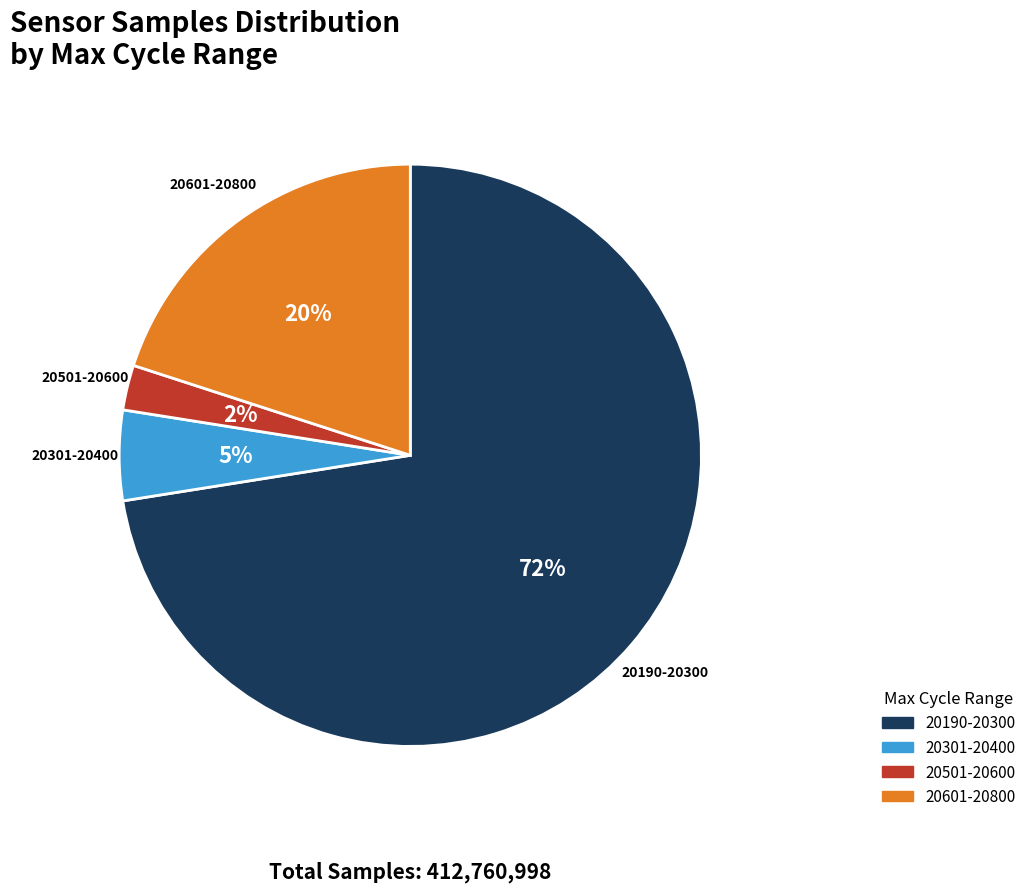

To the nearest percent, what is the average slice percentage?

25%